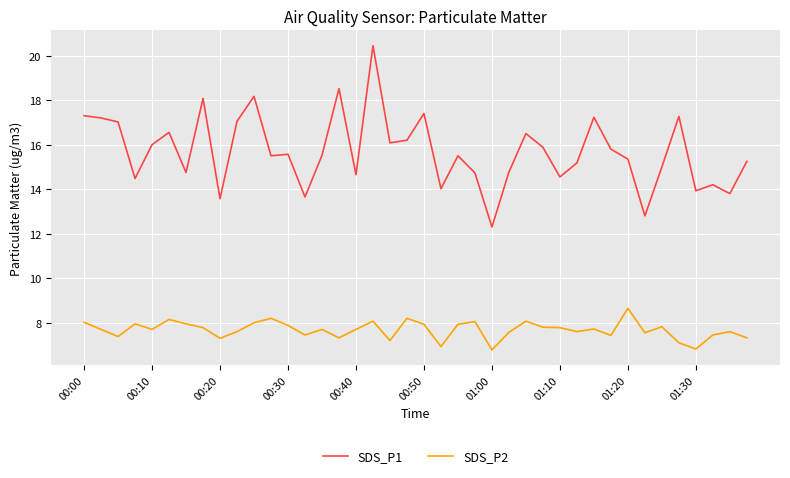

Does the chart display data point markers on the line(s)?

No